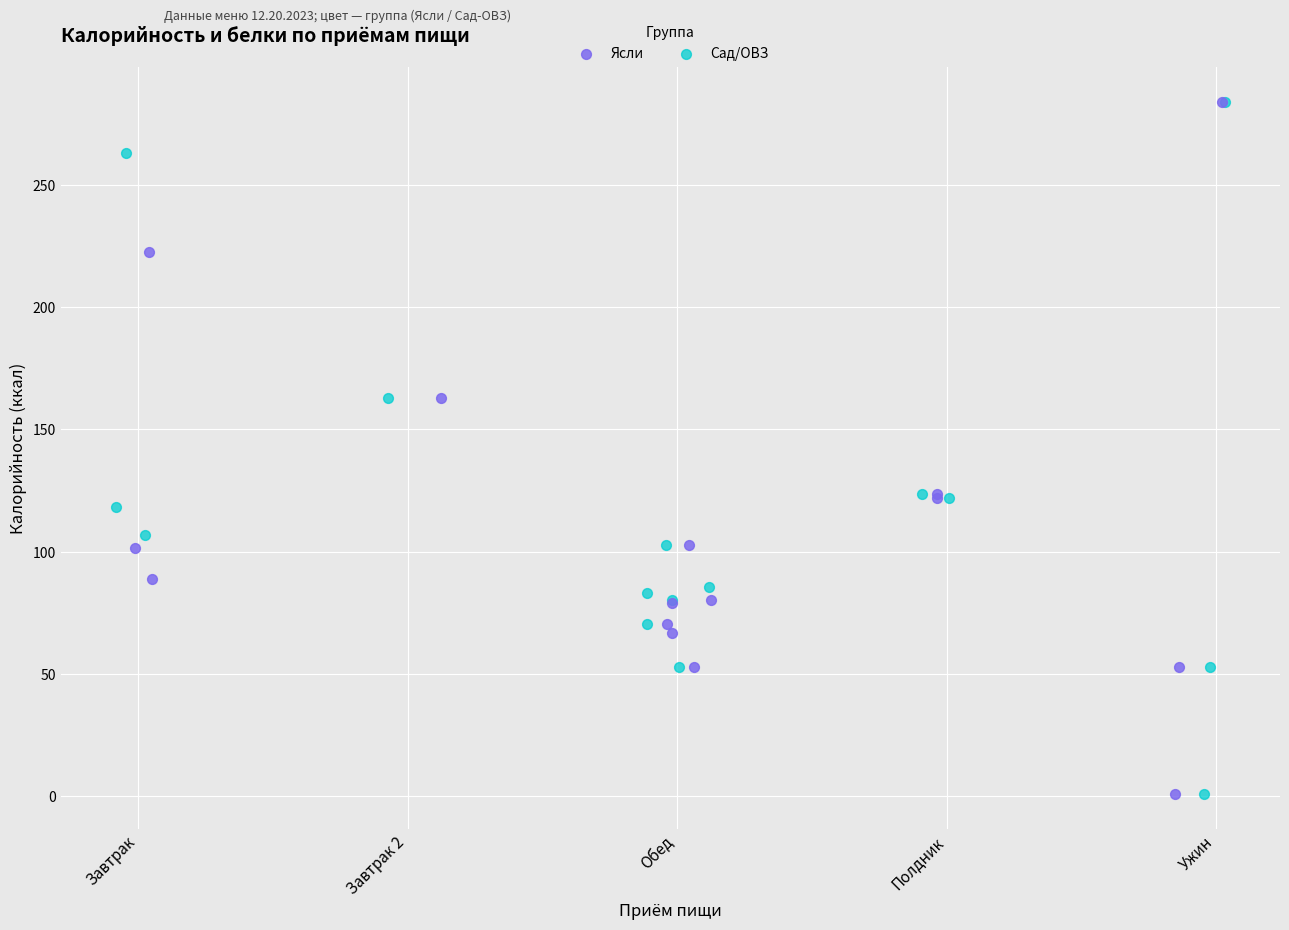

What are all the series names shown in the legend?

Ясли, Сад/ОВЗ